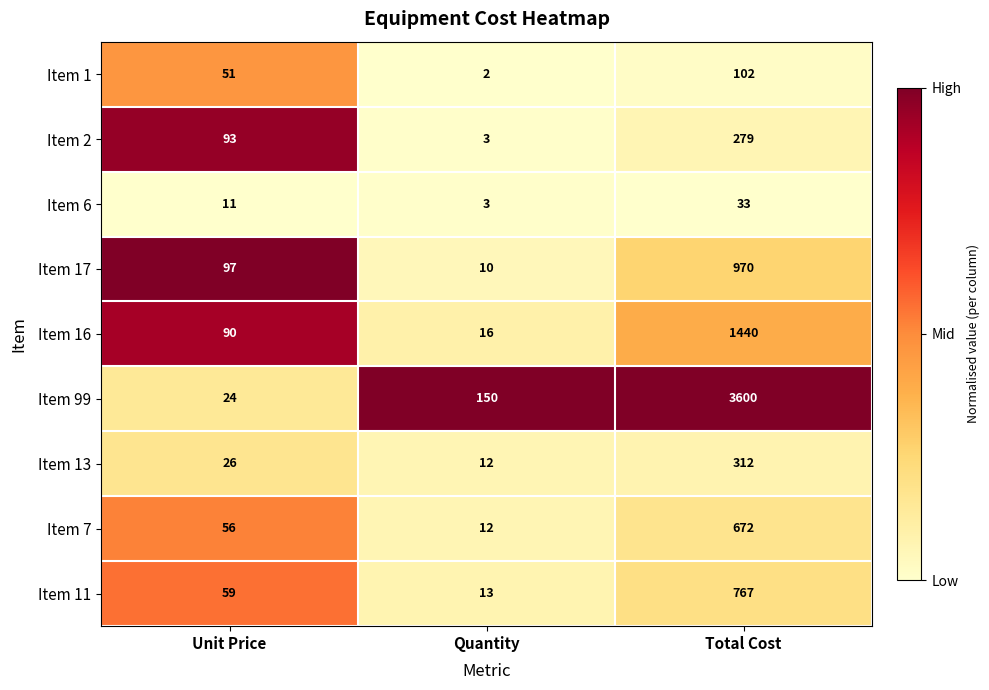

Read the Item 7 value at Total Cost.

672